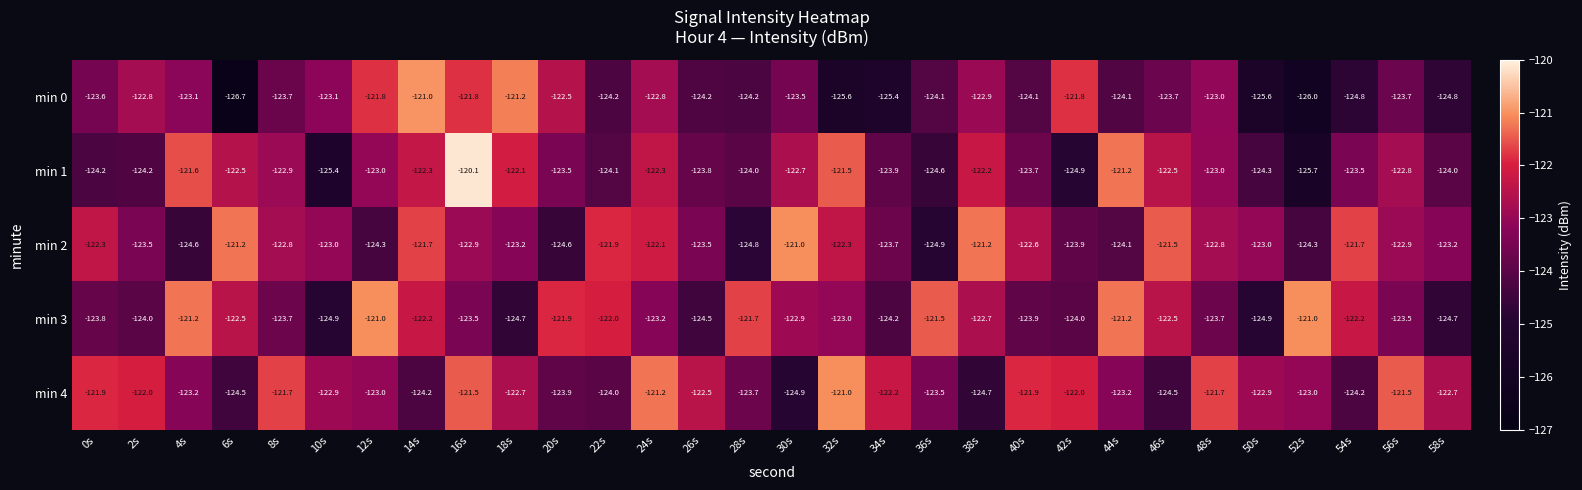

Which series has the largest range (max minus min)?

min 0